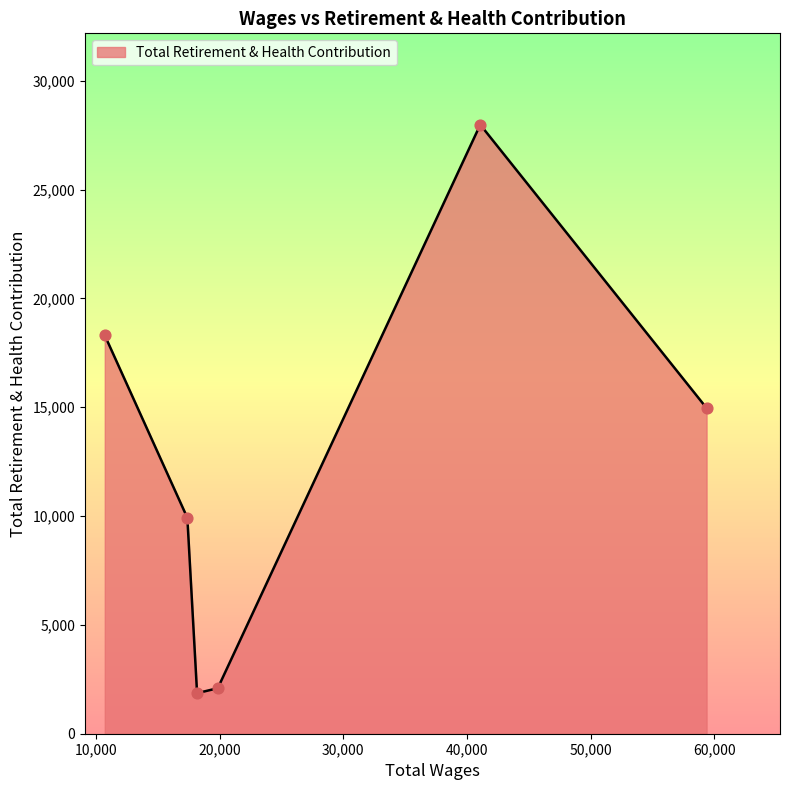

What is the sum of all values?

75111